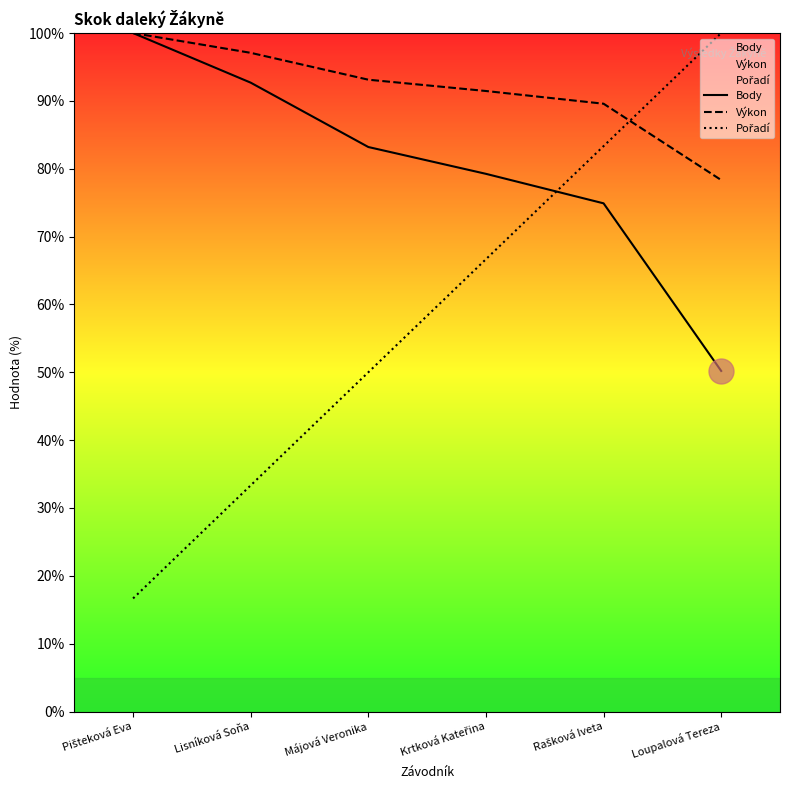

Rank the categories by Pořadí value from highest to lowest.

Loupalová Tereza, Rašková Iveta, Krtková Kateřina, Májová Veronika, Lisníková Soňa, Pišteková Eva